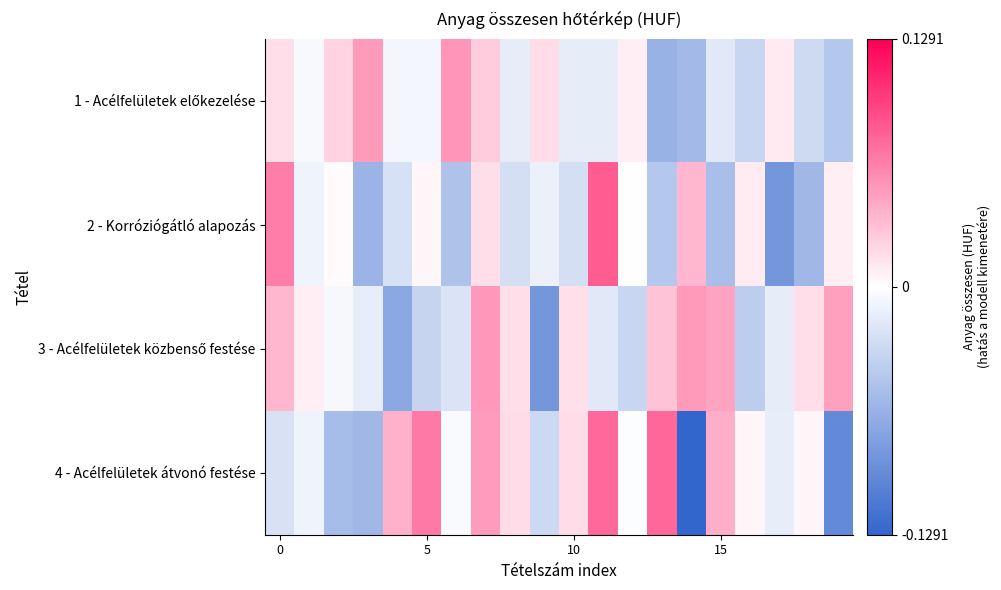

Which series has the largest range (max minus min)?

4 - Acélfelületek átvonó festése